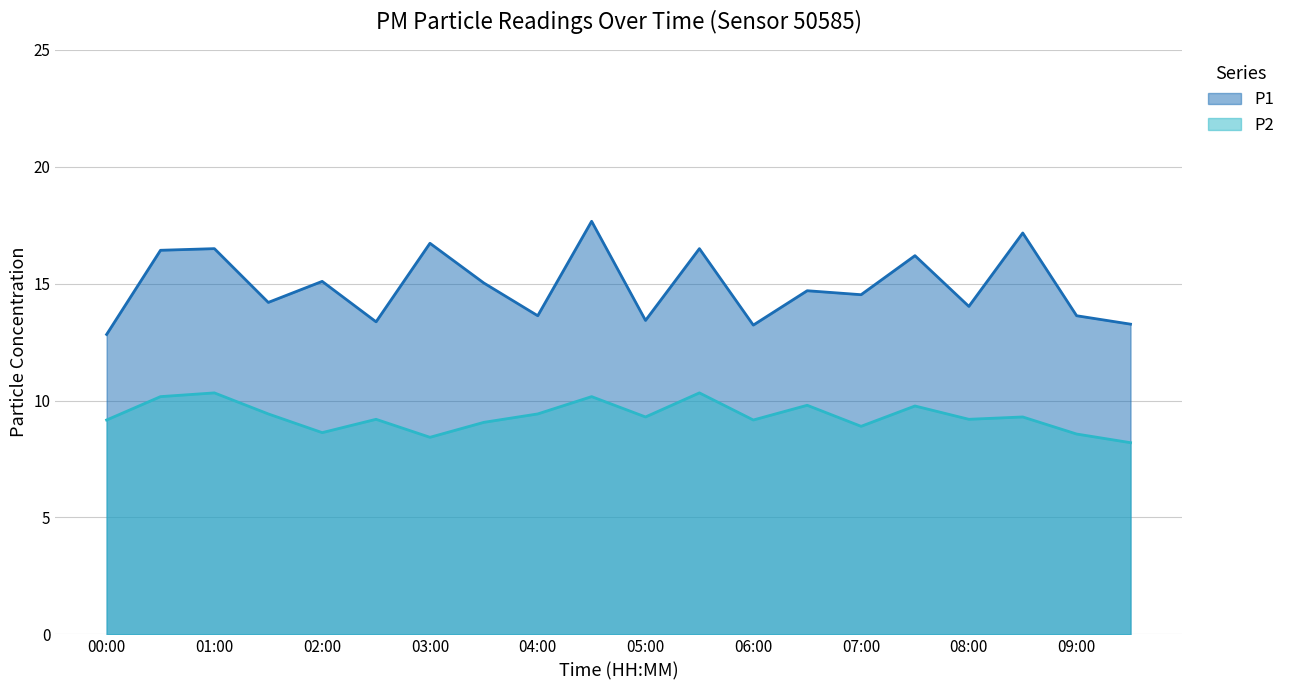

What is the highest value of the P1 series?

17.7